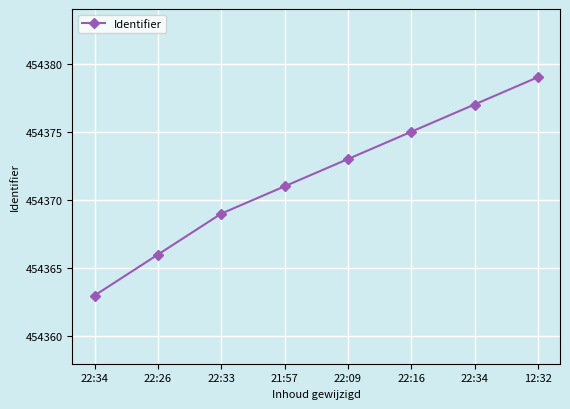

Does the chart have visible grid lines?

Yes